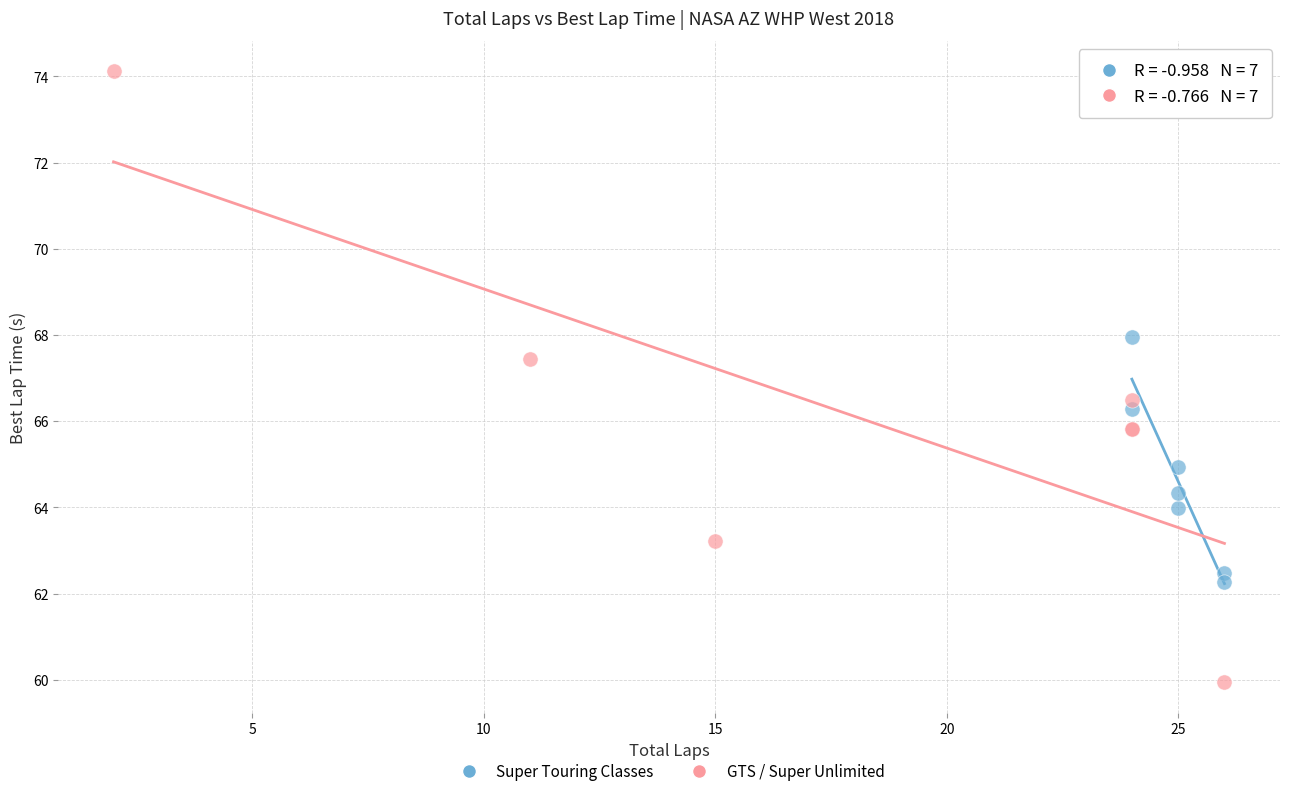

Which series contains the highest Y value?

GTS / Super Unlimited